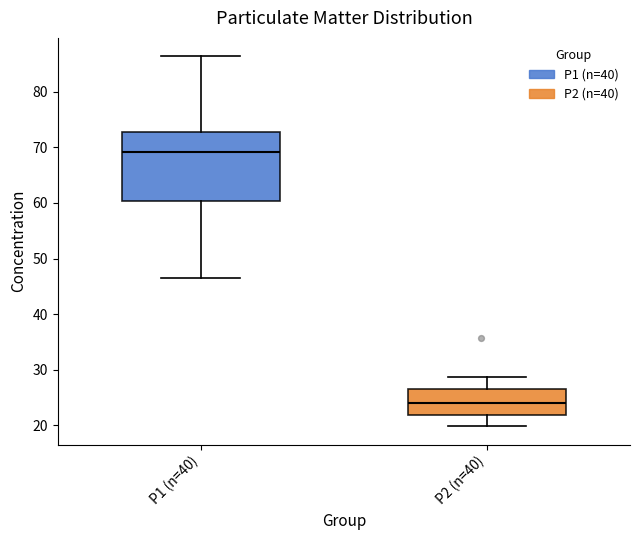

Reading left to right, transcribe this box plot: for each box, give where its median line is, the range the box spans, and where its two whiskers end, as read against the y-axis. The values are not printed on the chart, so give them approximately, as read against the axis.

P1 (n=40): median 69, box 60 to 73, whiskers 47 to 86
P2 (n=40): median 24, box 22 to 27, whiskers 20 to 29